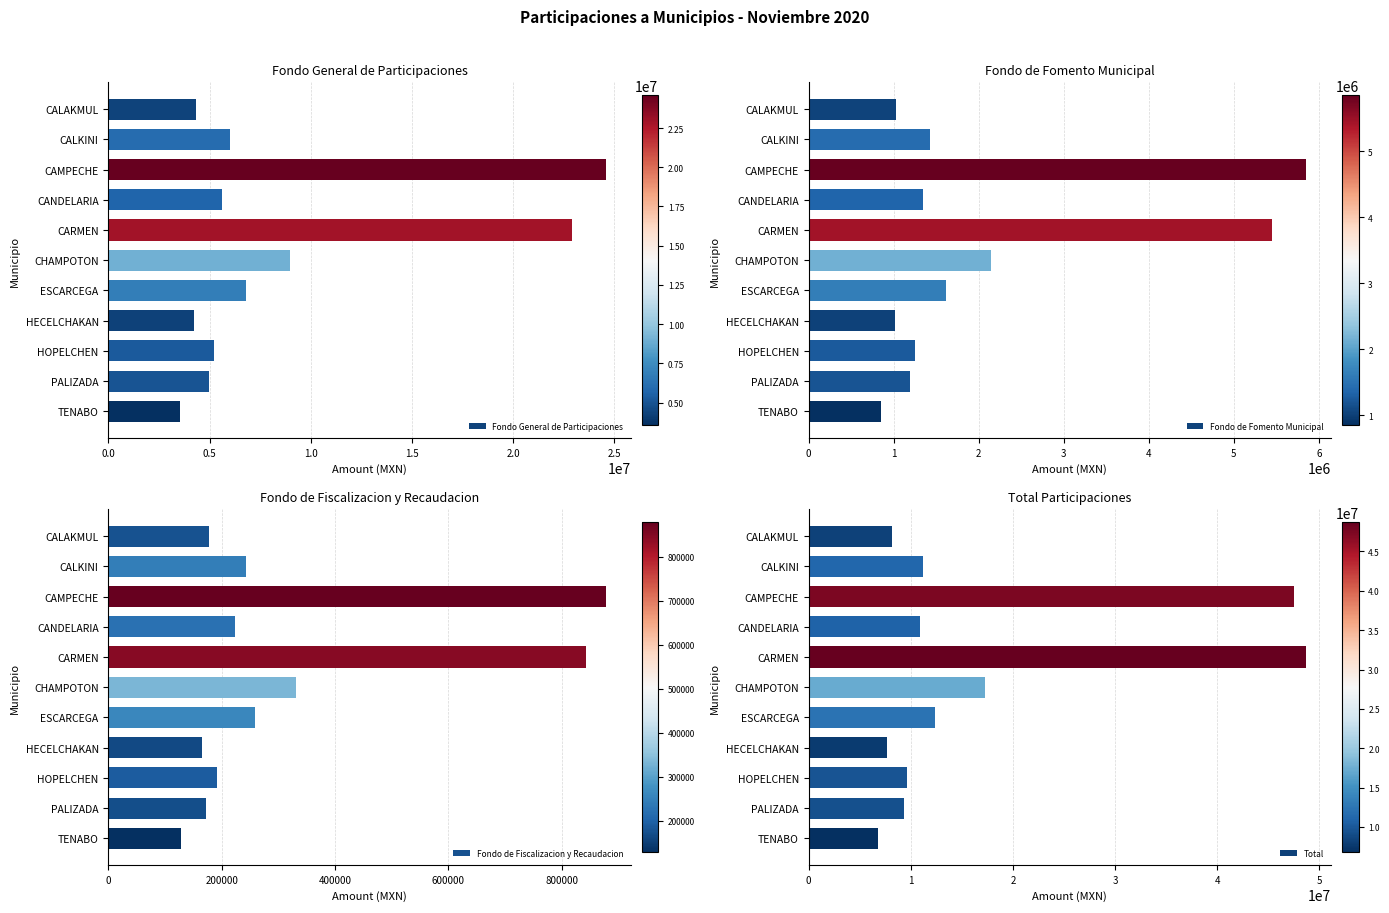

What is the sum of all Total values?

189471681.5